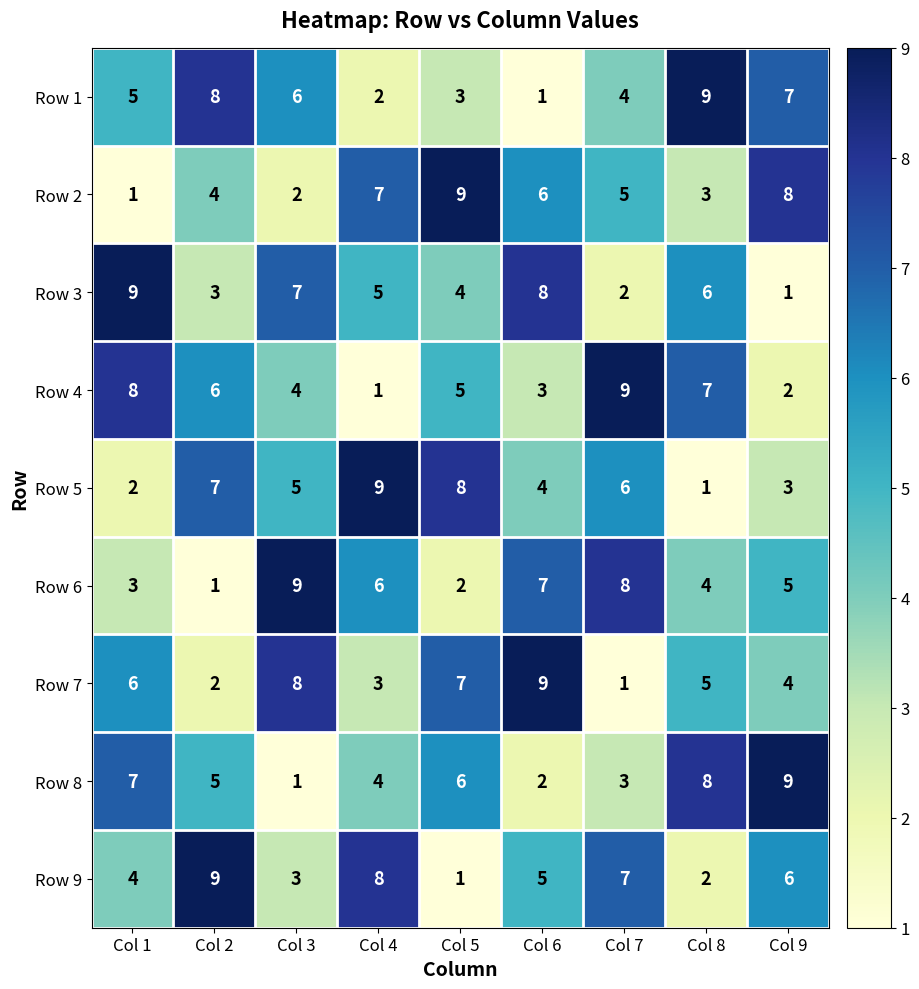

What is the difference between the maximum and second lowest values in the Row 7 series?

7